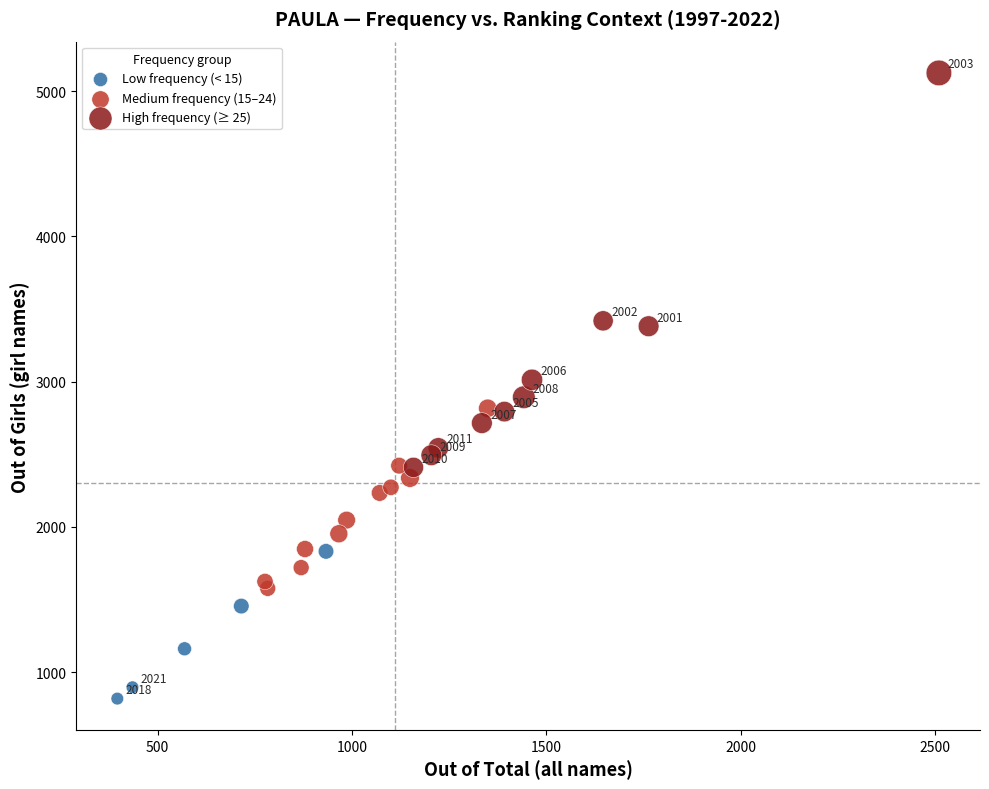

Which series contains the highest Y value?

High frequency (≥ 25)